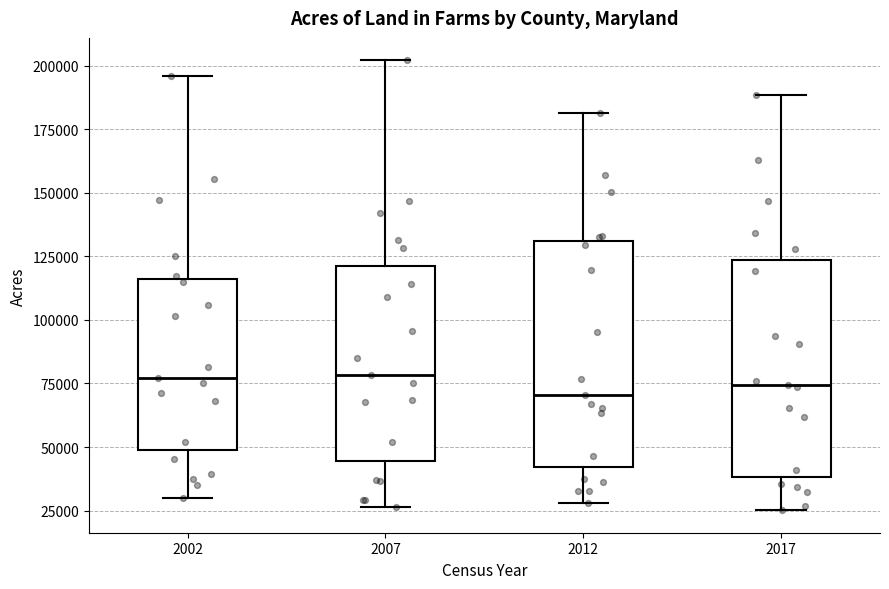

Reading left to right, read every box against the y-axis: the position of its median line, the range the box covers, and the ends of its whiskers. The values are not printed on the chart, so give them approximately, as read against the axis.

2002: median 75000, box 50000 to 115000, whiskers 30000 to 195000
2007: median 80000, box 45000 to 120000, whiskers 25000 to 200000
2012: median 70000, box 40000 to 130000, whiskers 30000 to 180000
2017: median 75000, box 40000 to 125000, whiskers 25000 to 190000